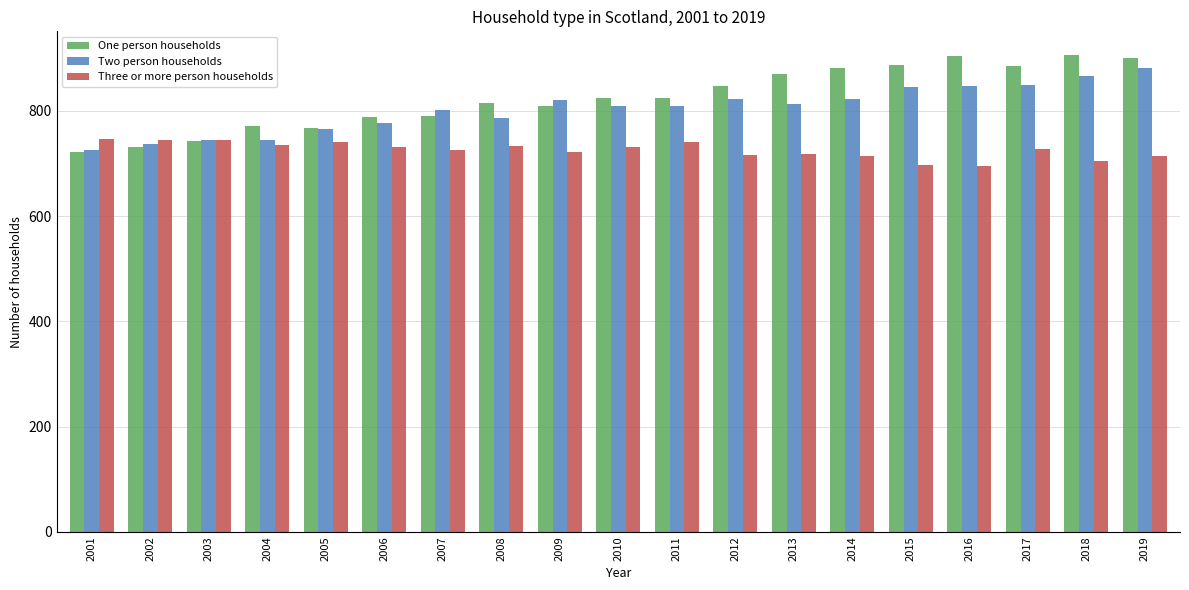

What is the difference between the maximum and second lowest values in the Two person households series?

144